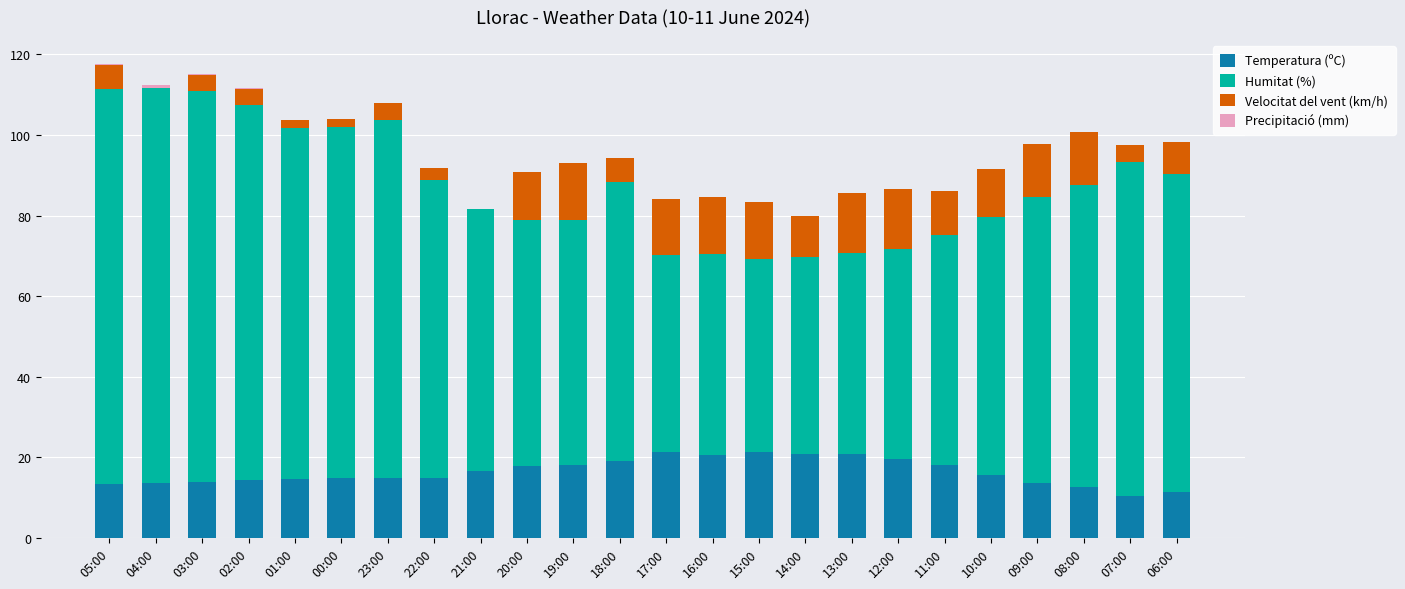

What is the total value across all series at 23:00?

107.8